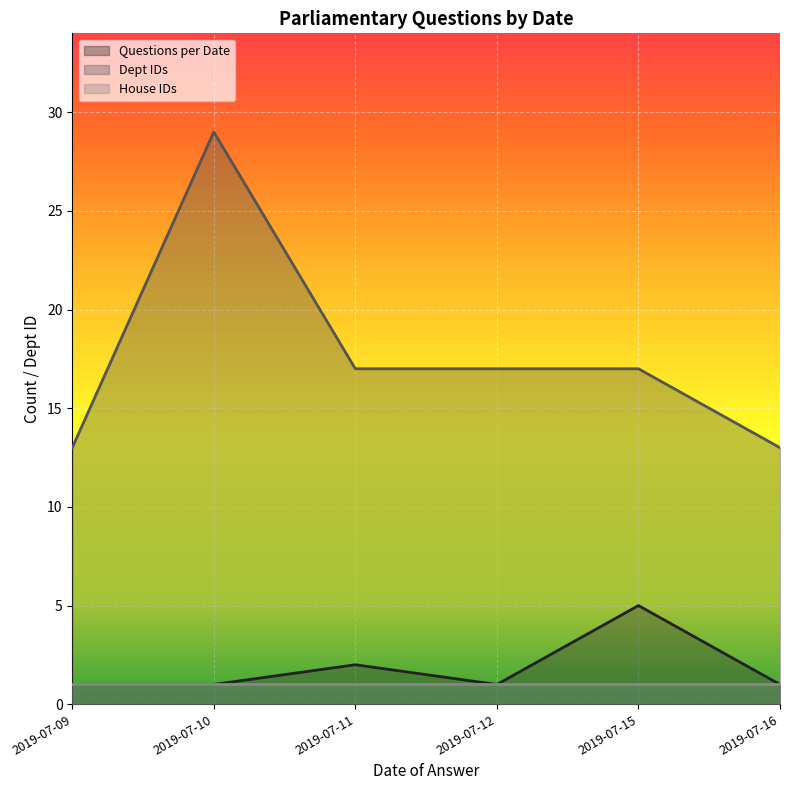

Is the value of Dept IDs at 2019-07-12 greater than the value of Questions per Date at 2019-07-11?

Yes